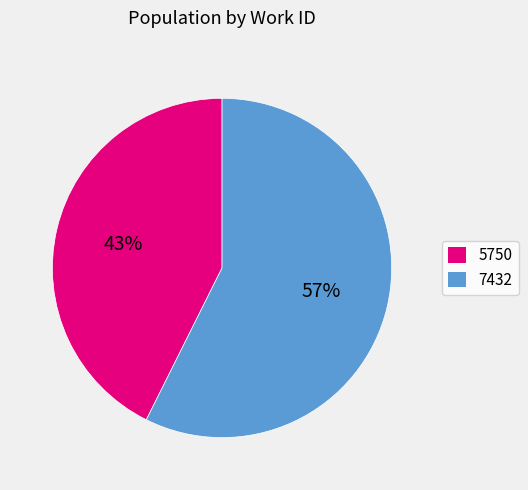

Between 5750 and 7432, which is larger?

7432